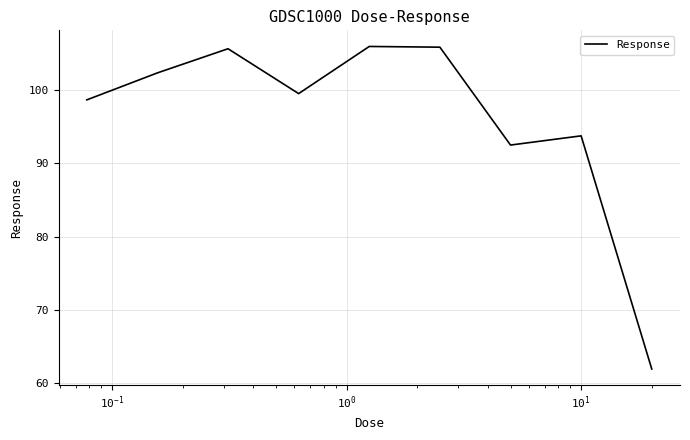

What is the difference between the maximum and minimum values?

44.0